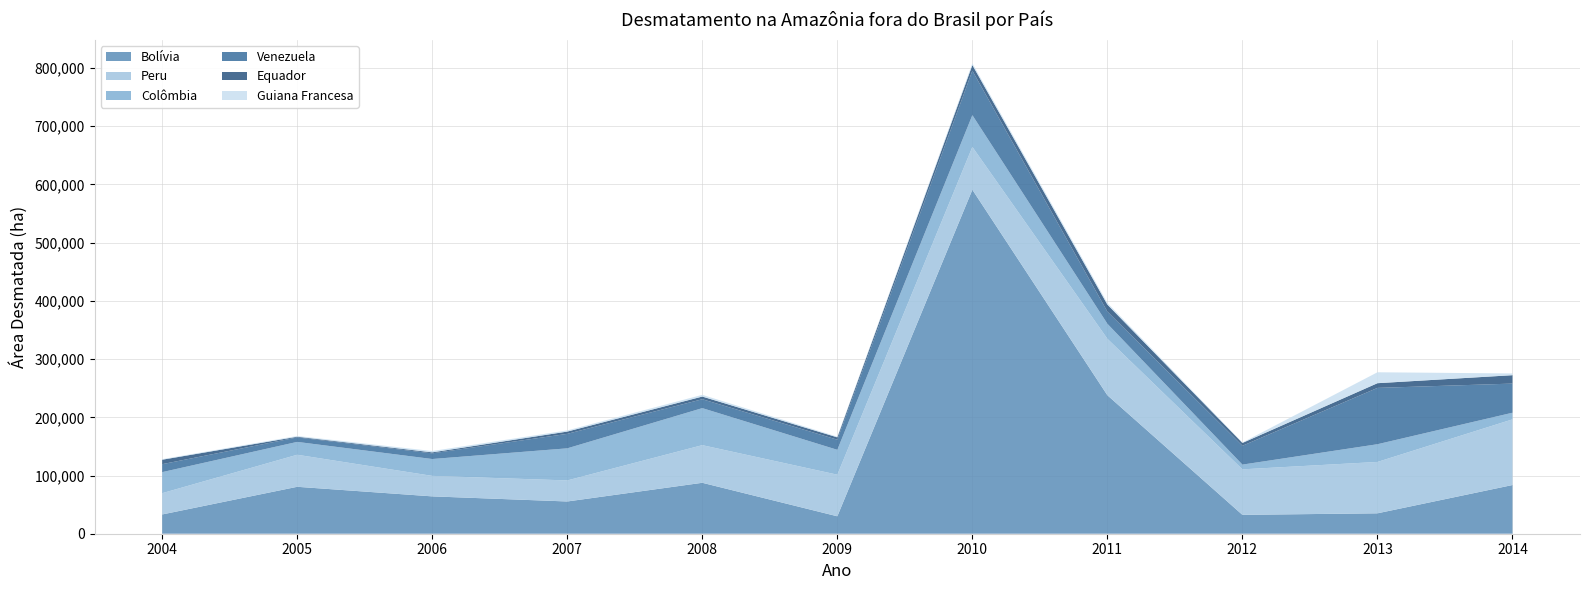

Rank the series at 2013 from highest to lowest value.

Venezuela, Peru, Bolívia, Colômbia, Guiana Francesa, Equador